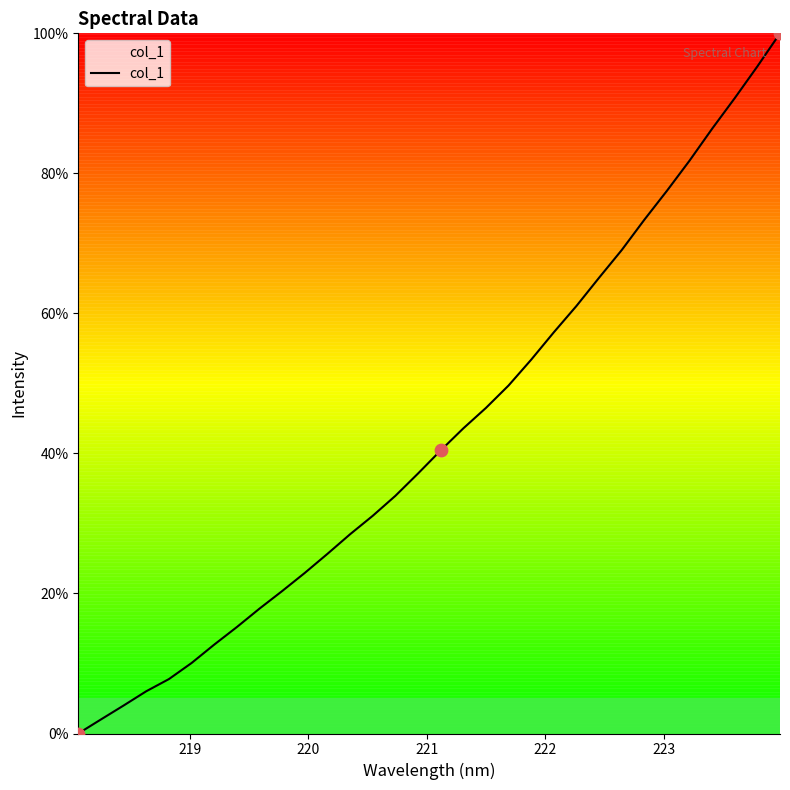

What is the difference between the maximum and minimum values?

100.0